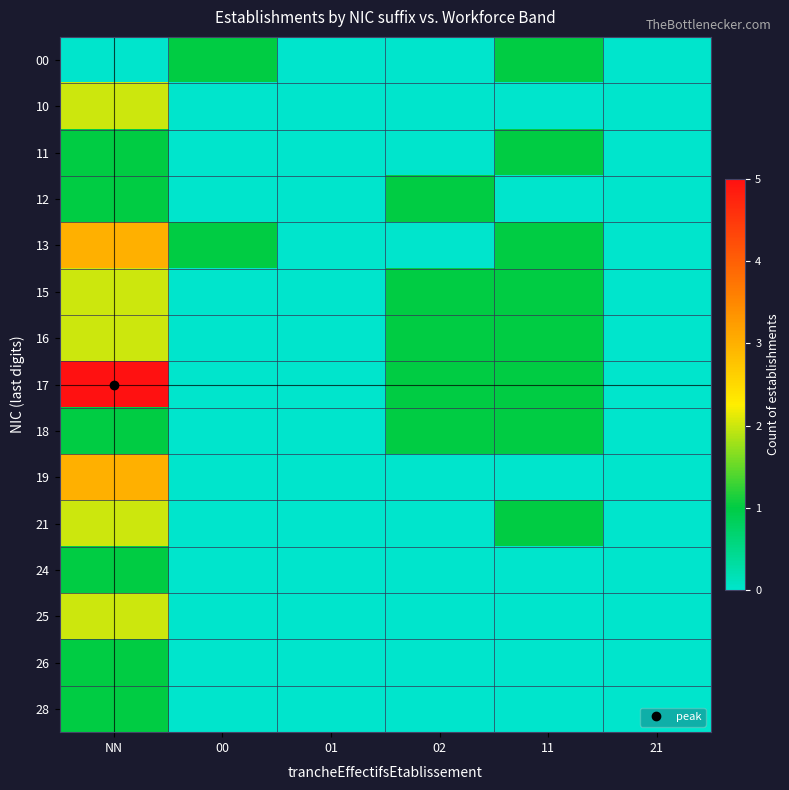

Which has a higher value, 02 or 00?

00